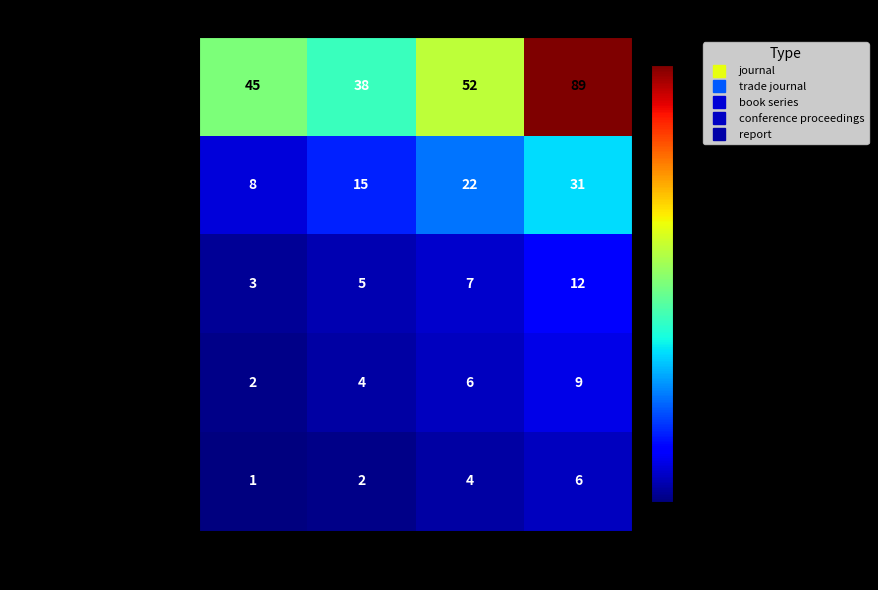

The value of conference proceedings at Q4 is 12. True or false?

False